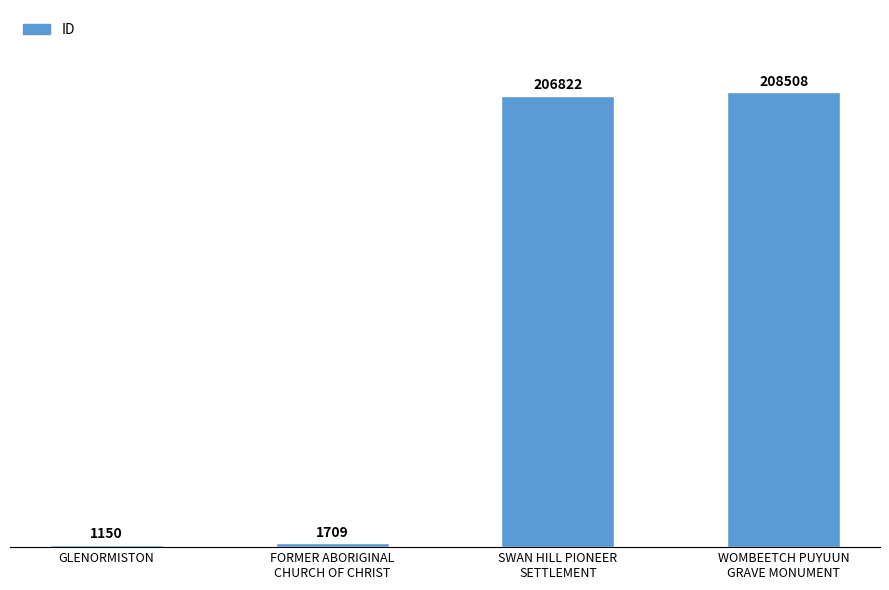

Reading left to right, list all the values displayed in this chart.

1150	1709	206822	208508